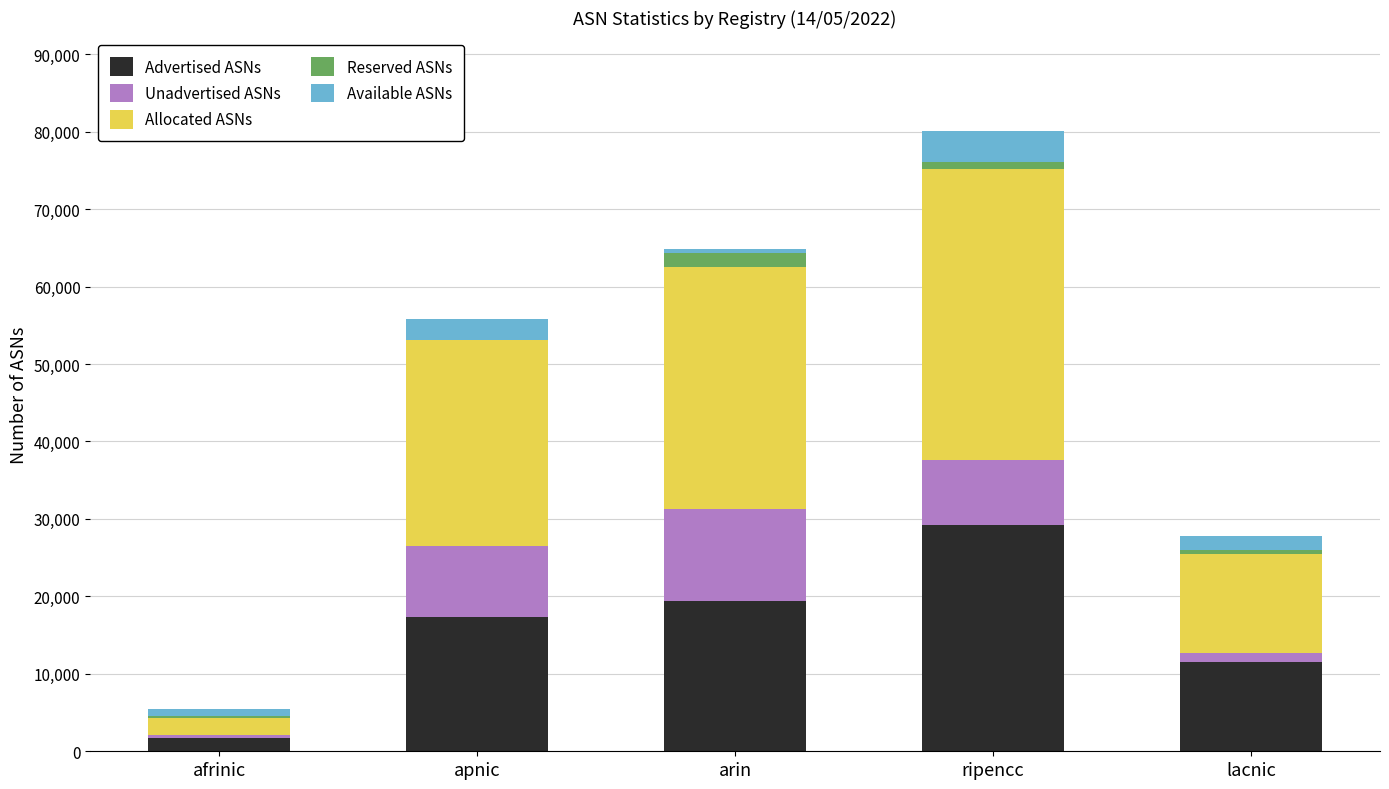

At which category is the sum across all series the highest?

ripencc